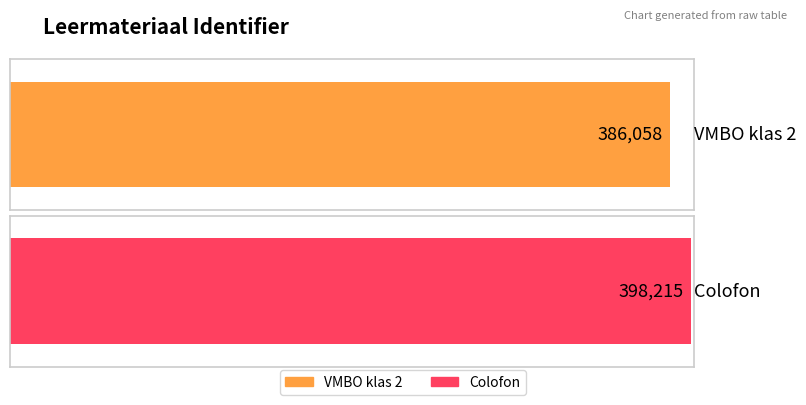

Which category has the lowest value across all series?

VMBO klas 2